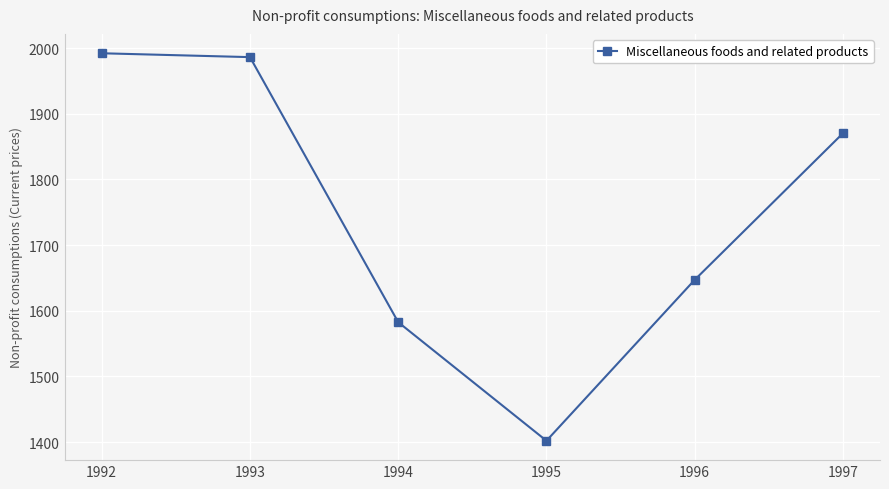

What is the sum of the values at 1994 and 1992?

3574.8